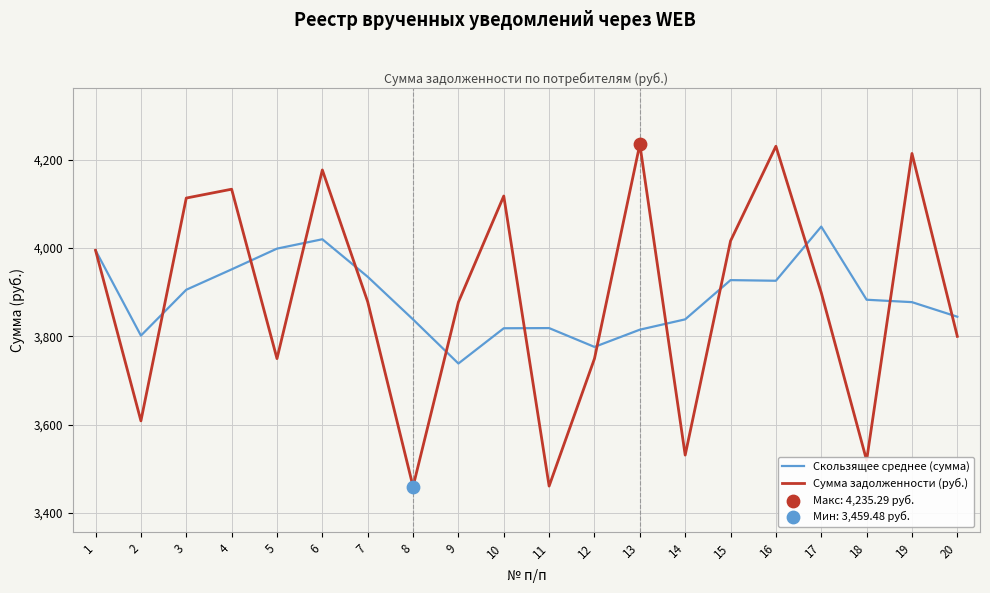

What is the total value across all series at 7?

7813.4